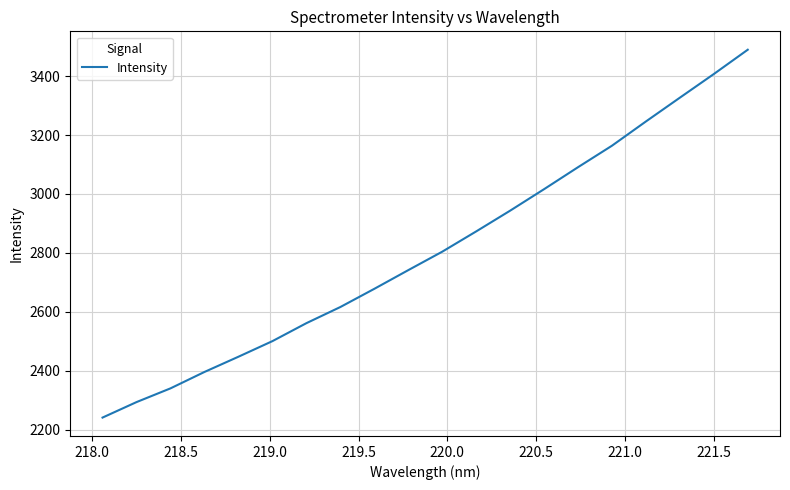

What is the difference between the maximum and minimum values?

1248.4